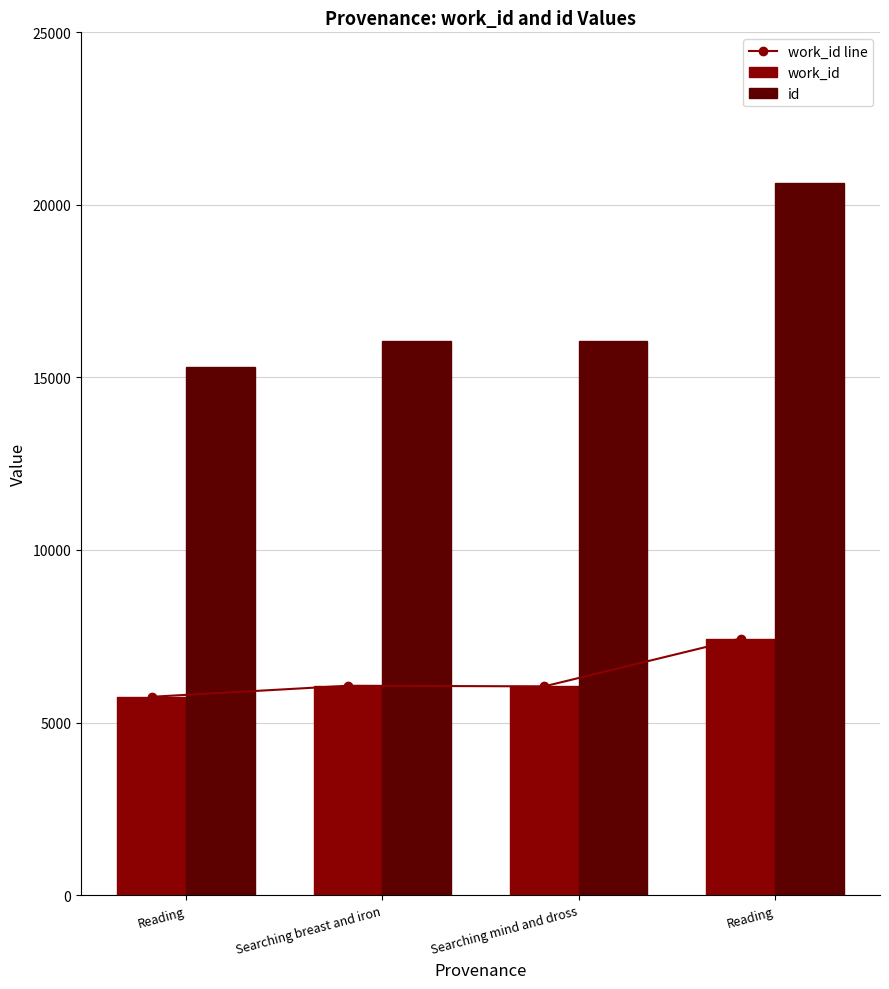

Rank the series at Searching breast and iron from highest to lowest value.

id, work_id line, work_id